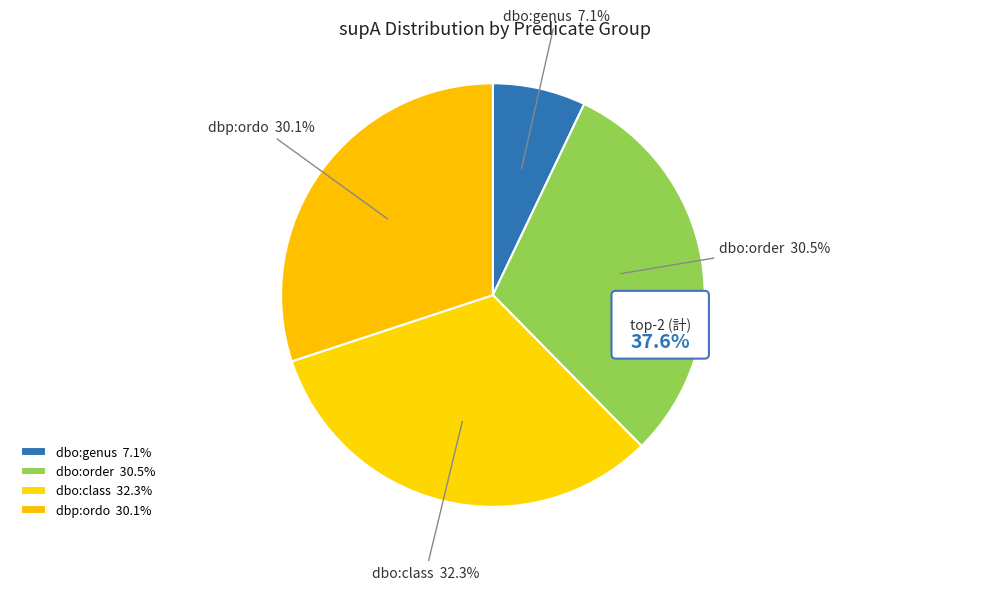

What percentage is the 589 (dbp:ordo) slice, to the nearest percent?

30%